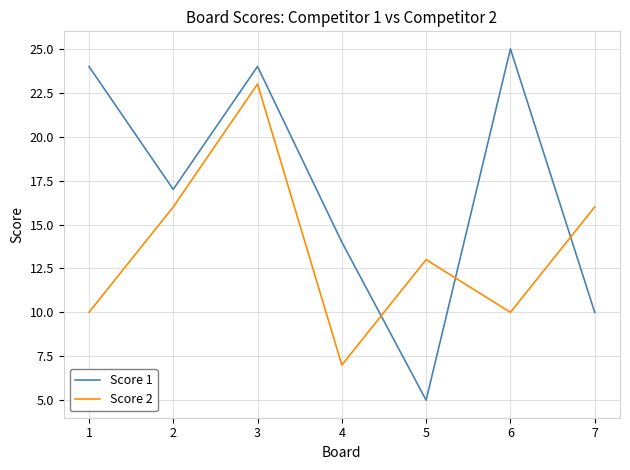

List the series in order of their overall mean, highest first.

Score 1, Score 2